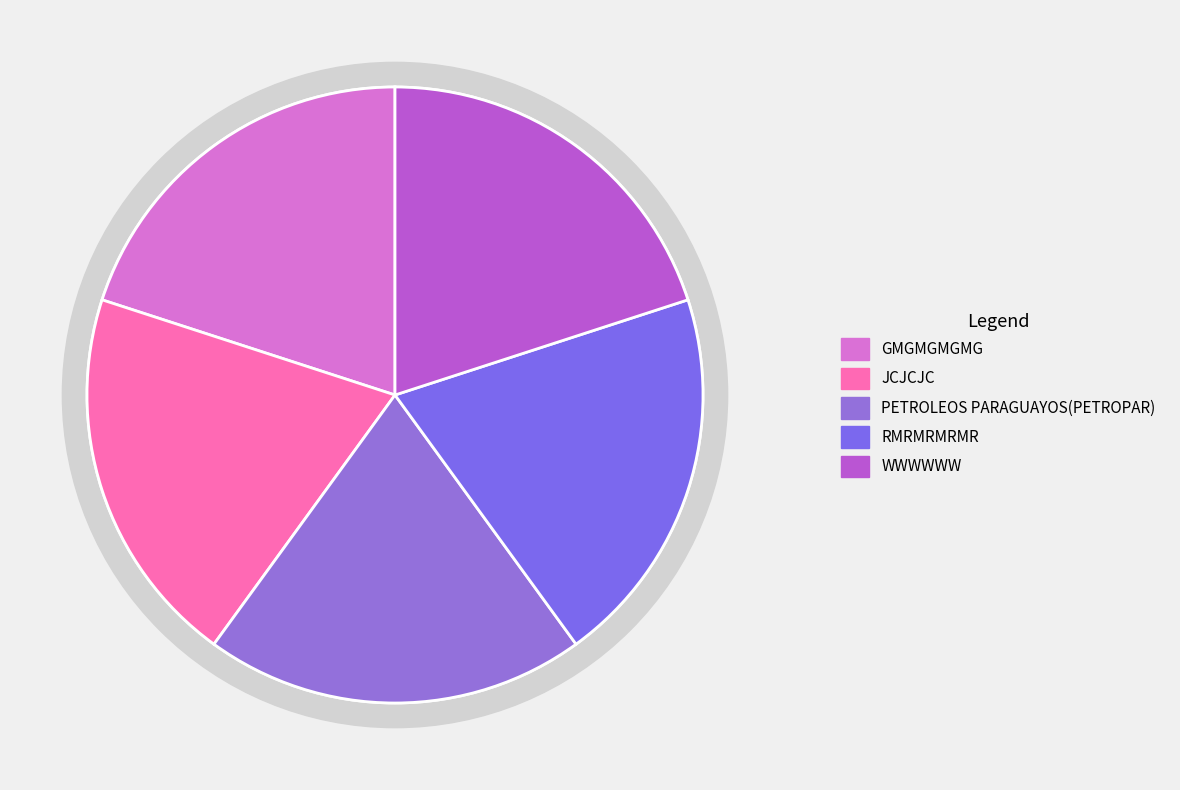

What is the smallest slice in the pie chart?

RMRMRMRMR